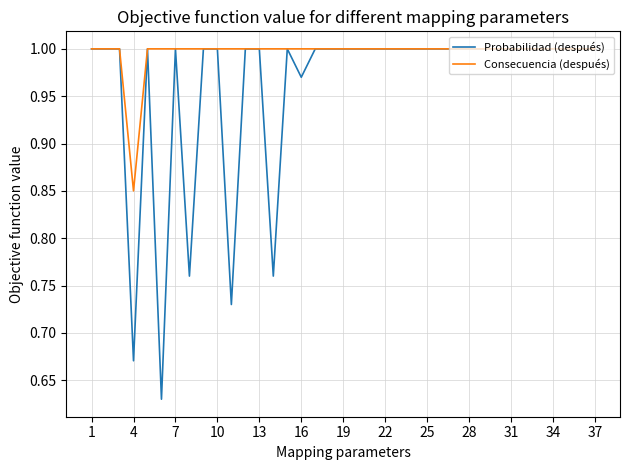

Which series has the largest range (max minus min)?

Probabilidad (después)